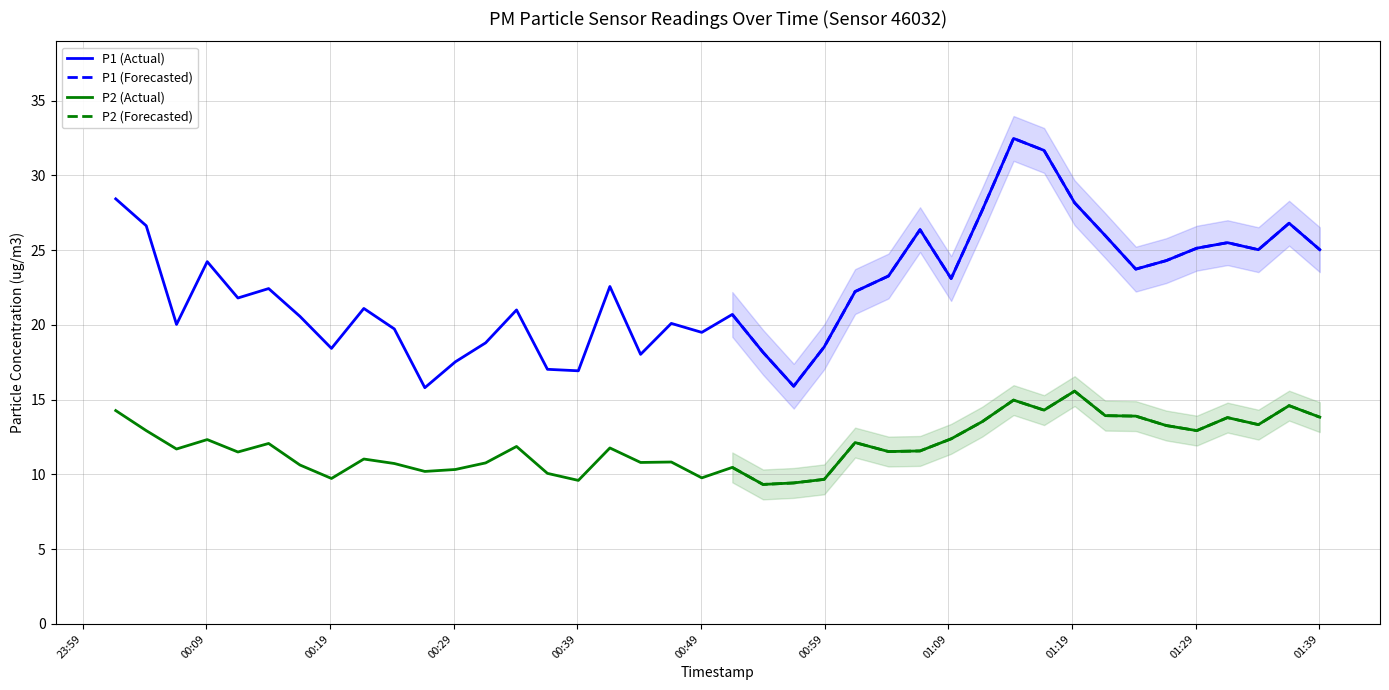

What is the label of the 1st point from the right?

2023-03-01T01:39:03